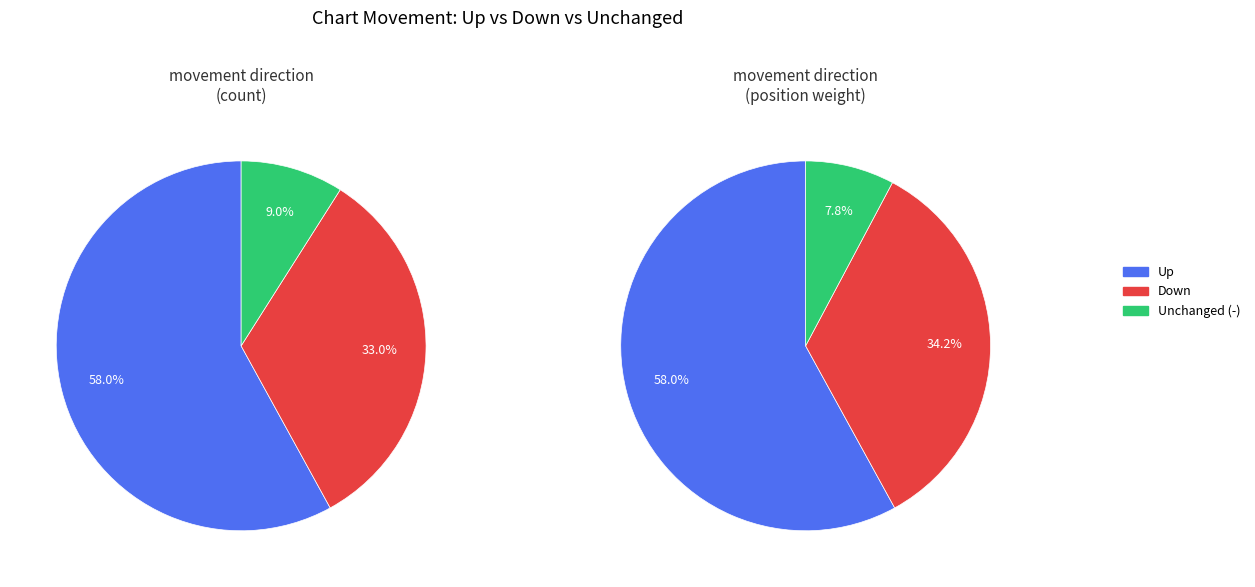

Is the sum of - and up greater than half?

Yes